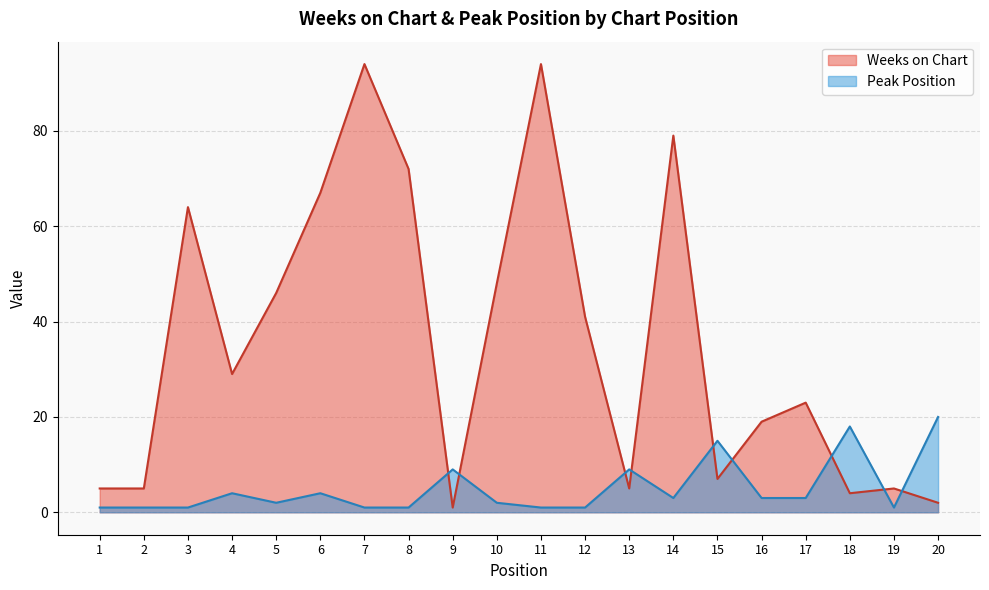

Reading left to right, transcribe all the data shown in this chart.

Weeks on Chart: 5	5	64	29	46	67	94	72	1	48	94	41	5	79	7	19	23	4	5	2
Peak Position: 1	1	1	4	2	4	1	1	9	2	1	1	9	3	15	3	3	18	1	20